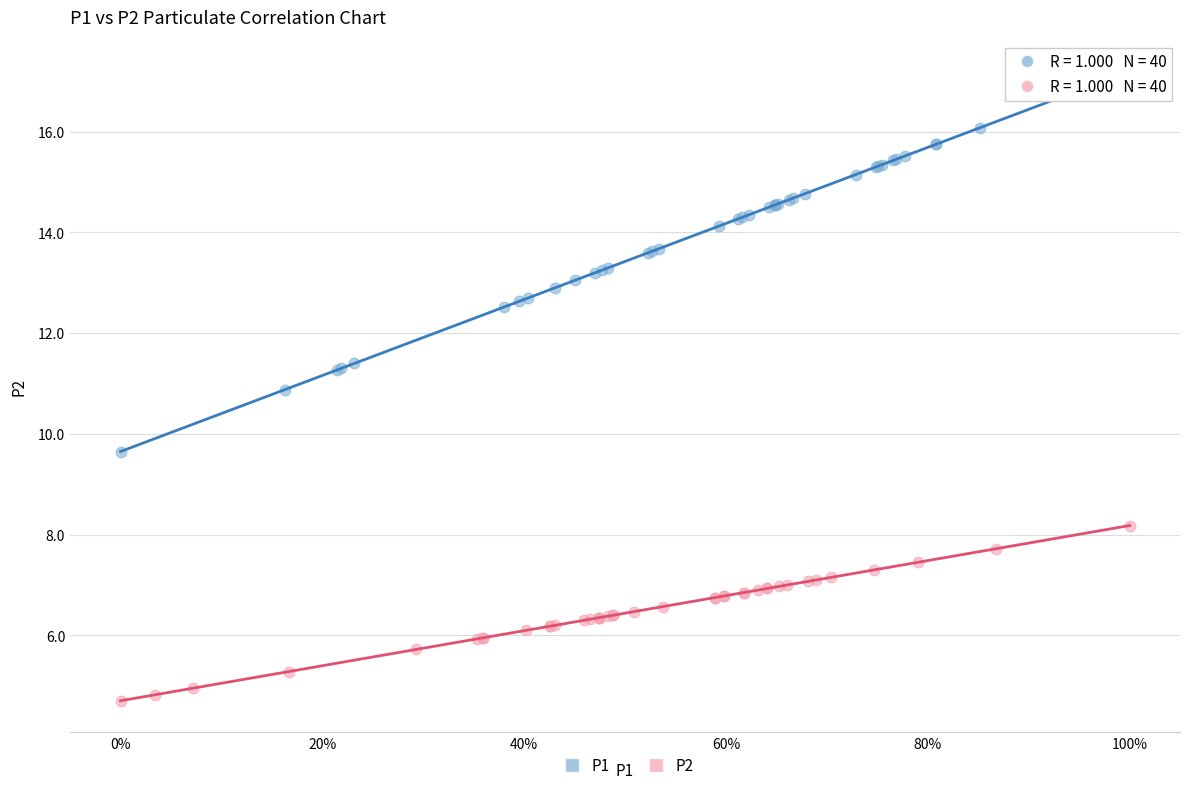

Which series reaches the minimum Y coordinate?

P2